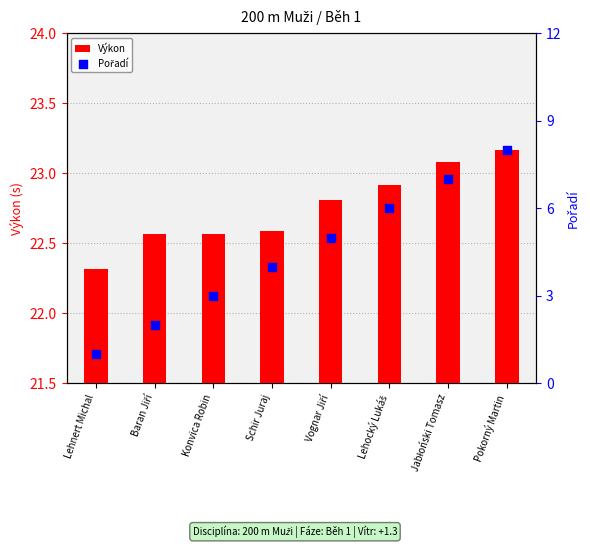

At which category is the sum across all series the highest?

Pokorný Martin